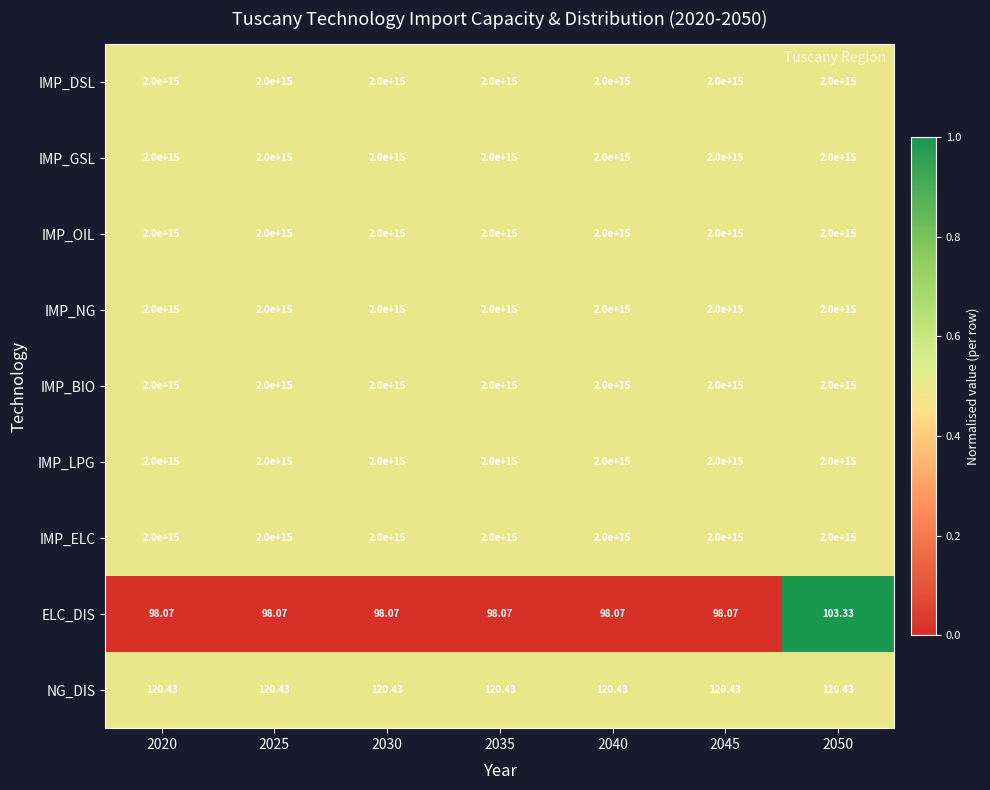

Count the number of data series in this chart.

9